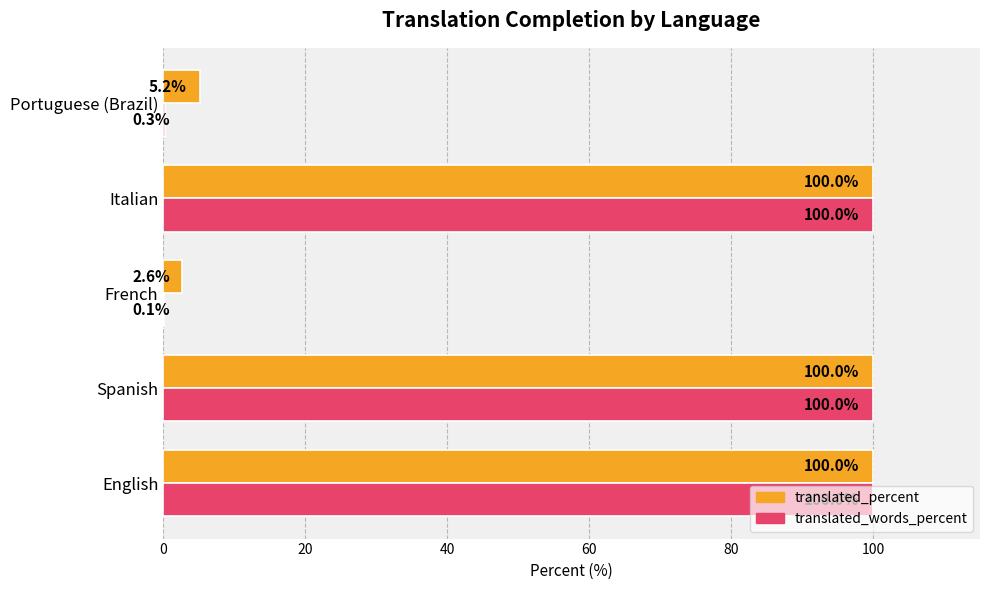

What is the sum of all translated_words_percent values?

300.4